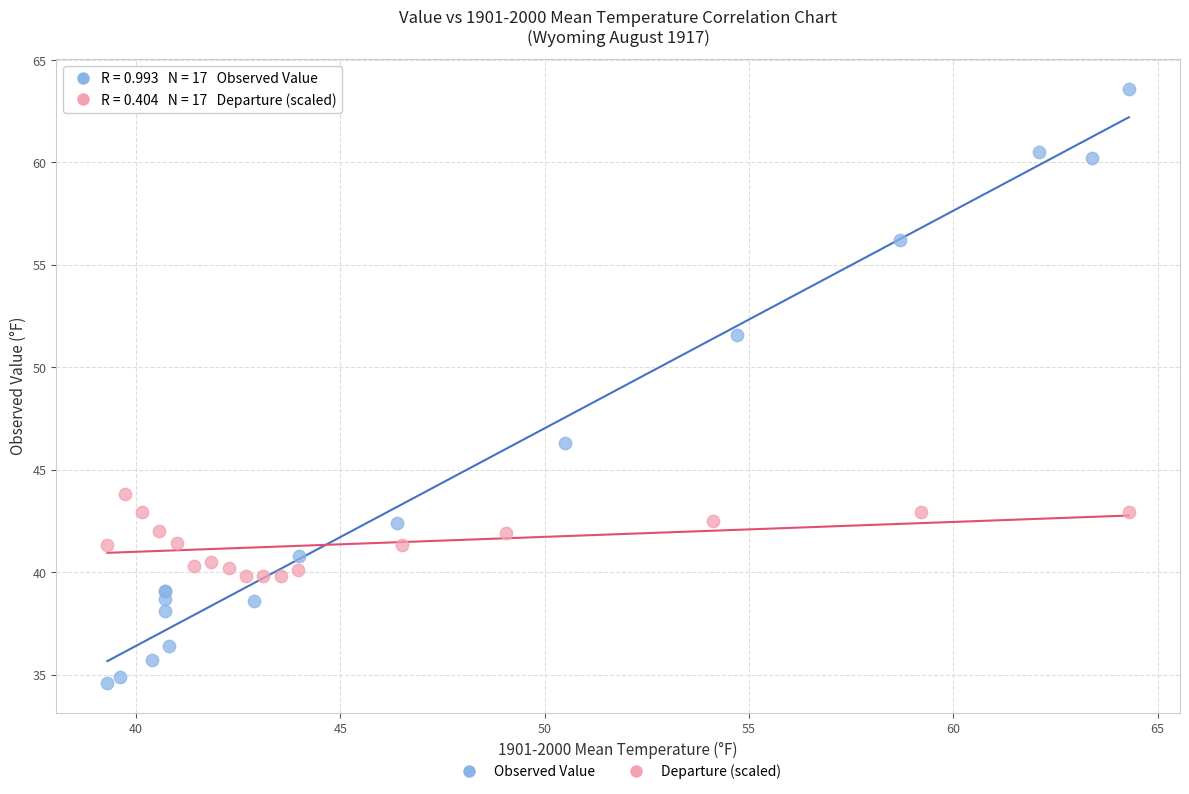

What are all the series names shown in the legend?

Observed Value, Departure (scaled)